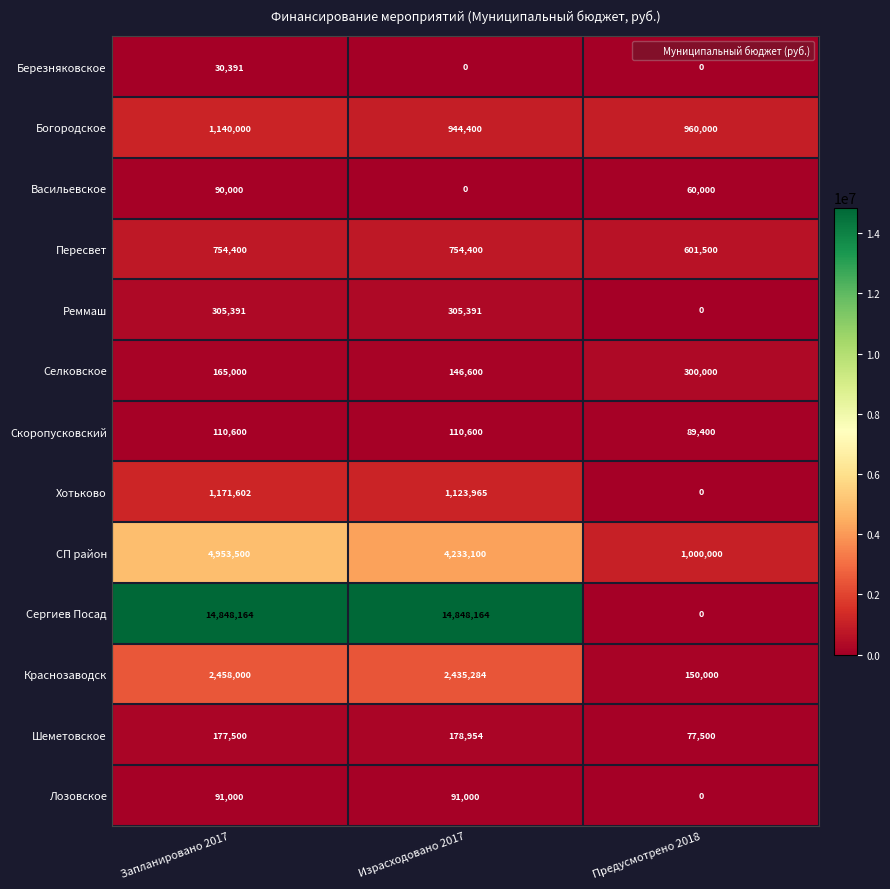

What is the highest value of the Лозовское series?

91000